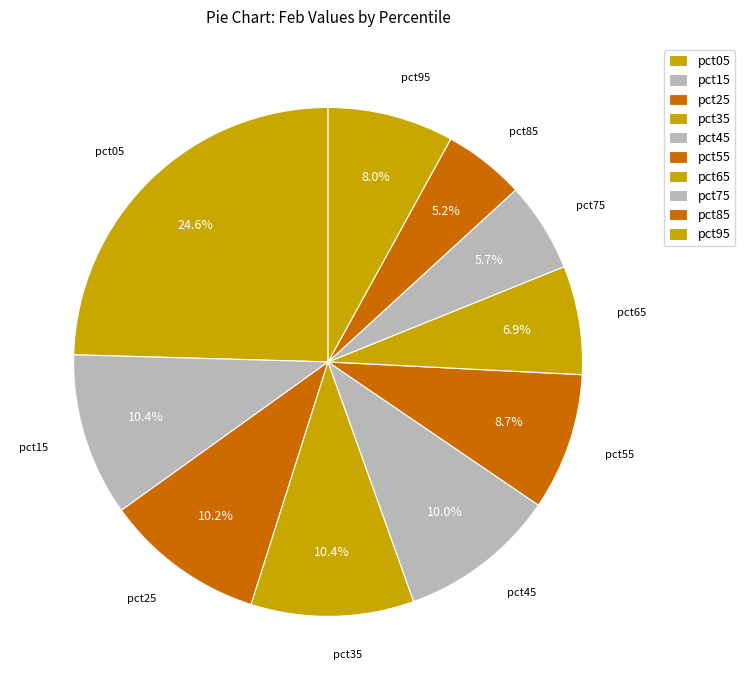

Count the number of slices in the pie.

10